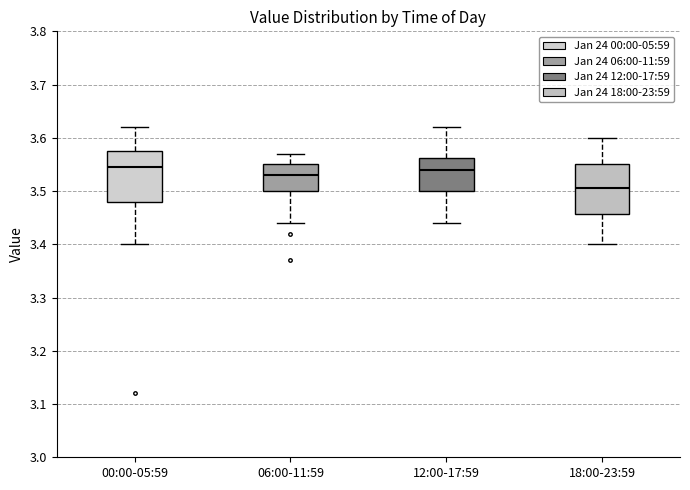

Reading left to right, transcribe this box plot: for each box, give where its median line is, the range the box spans, and where its two whiskers end, as read against the y-axis. The values are not printed on the chart, so give them approximately, as read against the axis.

00:00-05:59: median 3.55, box 3.48 to 3.58, whiskers 3.40 to 3.62
06:00-11:59: median 3.53, box 3.50 to 3.55, whiskers 3.44 to 3.57
12:00-17:59: median 3.54, box 3.50 to 3.56, whiskers 3.44 to 3.62
18:00-23:59: median 3.51, box 3.46 to 3.55, whiskers 3.40 to 3.60